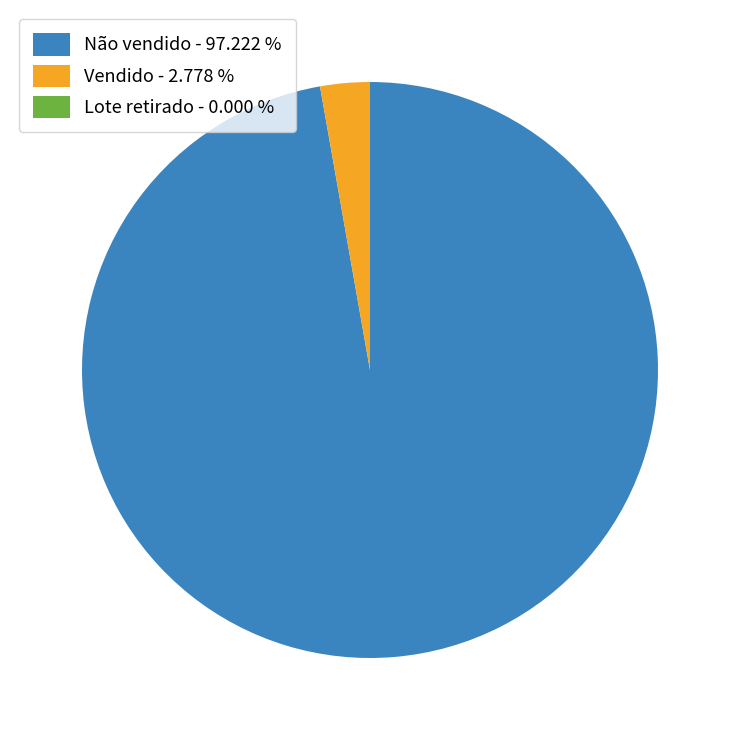

Between Não vendido - 97.222 % and Vendido - 2.778 %, which is larger?

Não vendido - 97.222 %